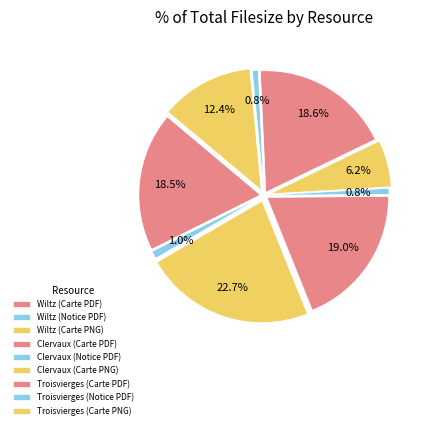

How many slices are in this pie chart?

9